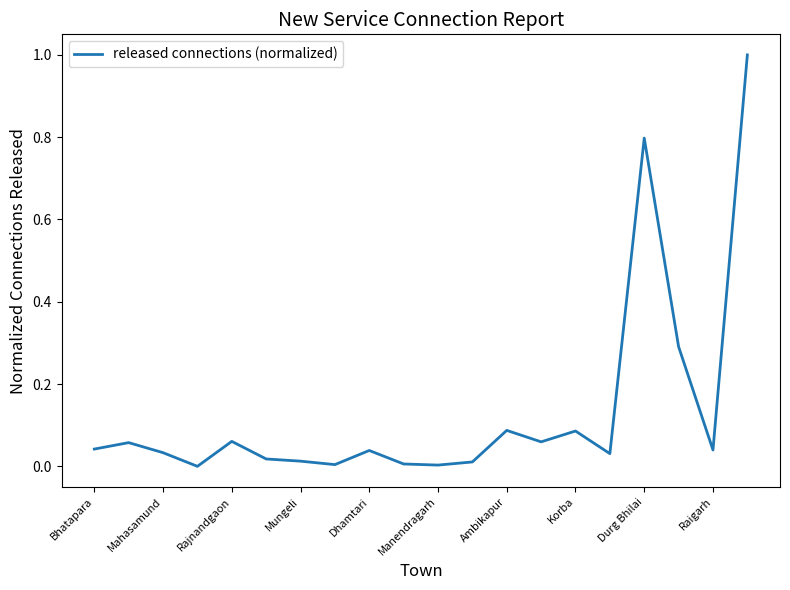

Does the chart have visible grid lines?

No